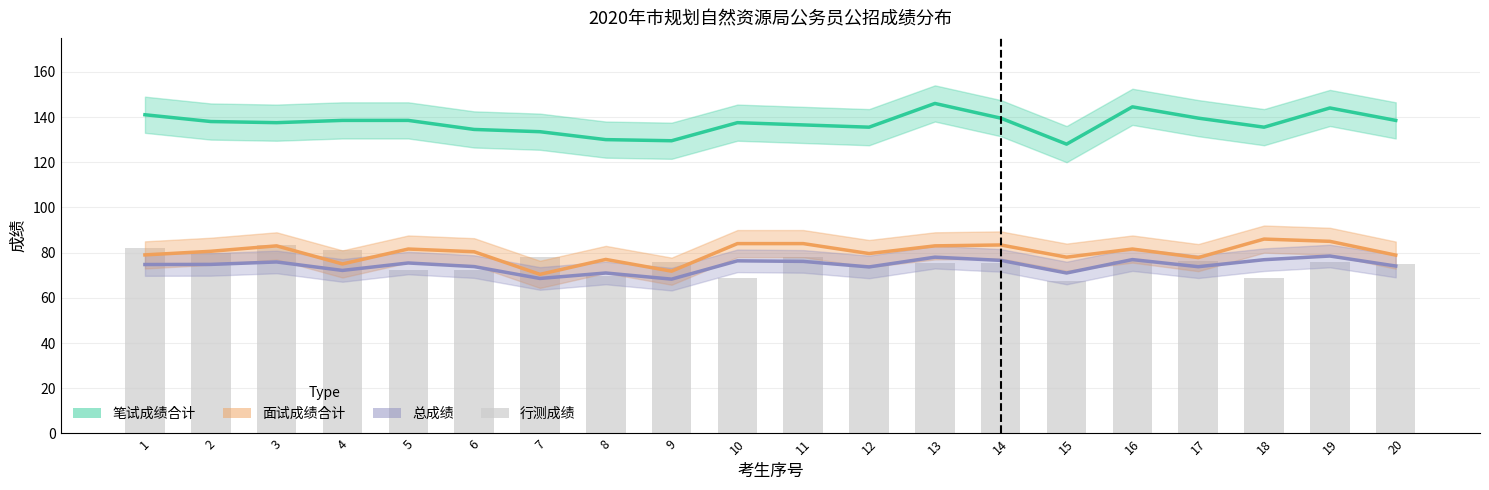

Is the value of 笔试成绩合计 at 18 greater than the value of 总成绩 at 13?

Yes